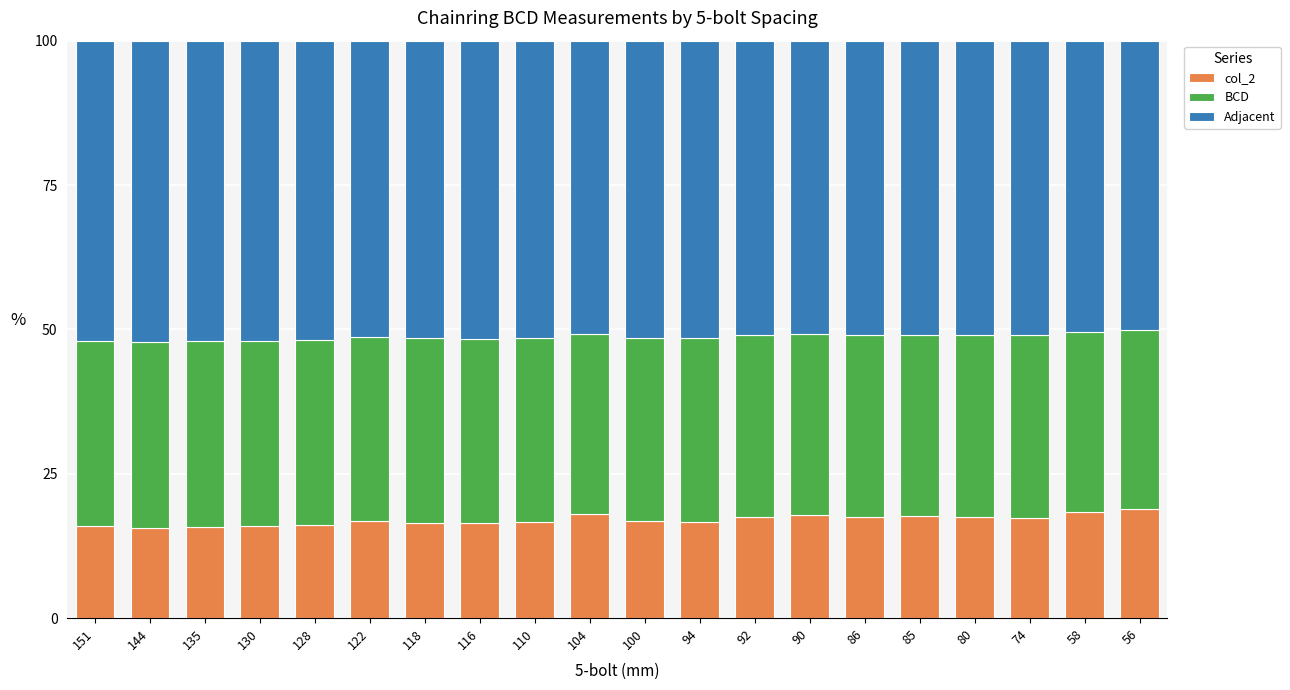

What is the lowest value of the col_2 series?

15.6